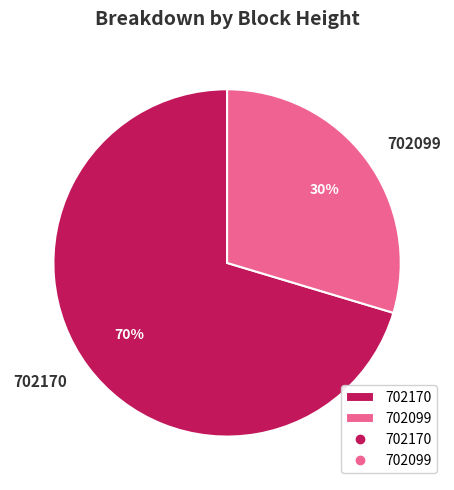

To the nearest percent, what percentage of the pie is 702099?

30%